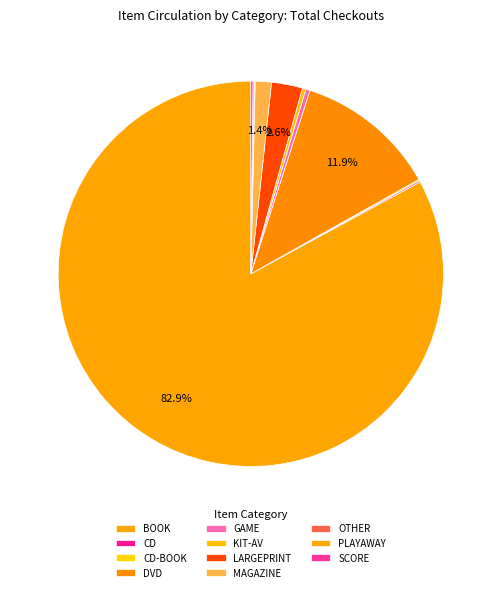

How many slices are in this pie chart?

11